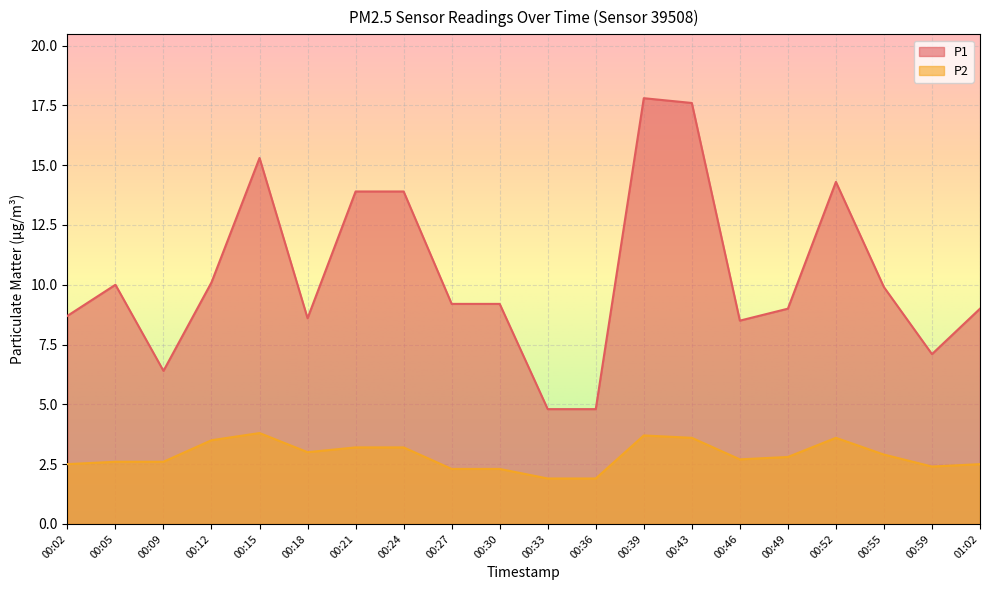

True or false: P1 and P2 cross at least once.

False